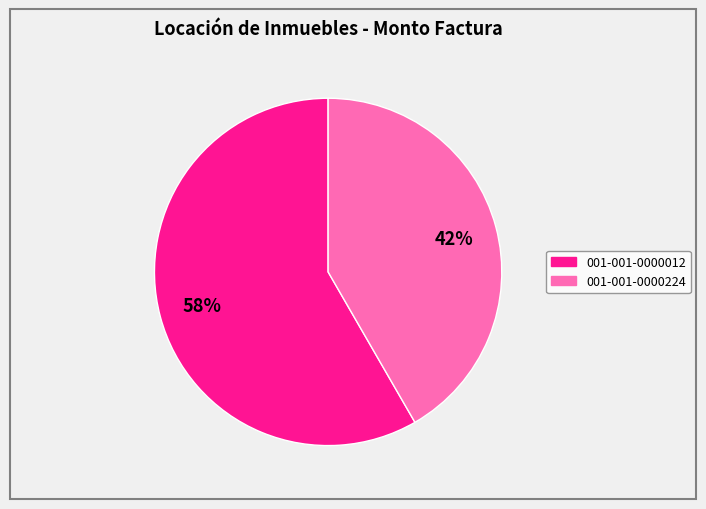

Do 001-001-0000012 and 001-001-0000224 together represent more than half of the pie?

Yes